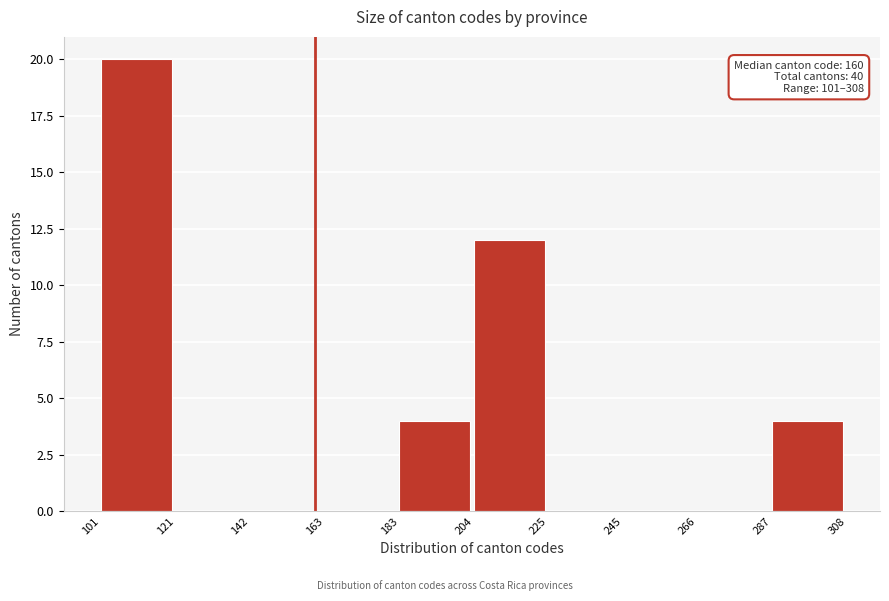

Which range on the x-axis has the tallest bar?

101 to 121